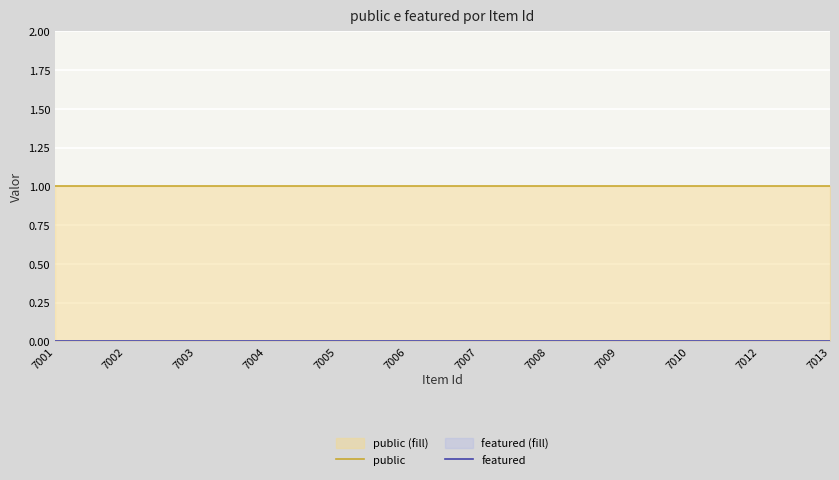

True or false: public and featured intersect in this chart.

False